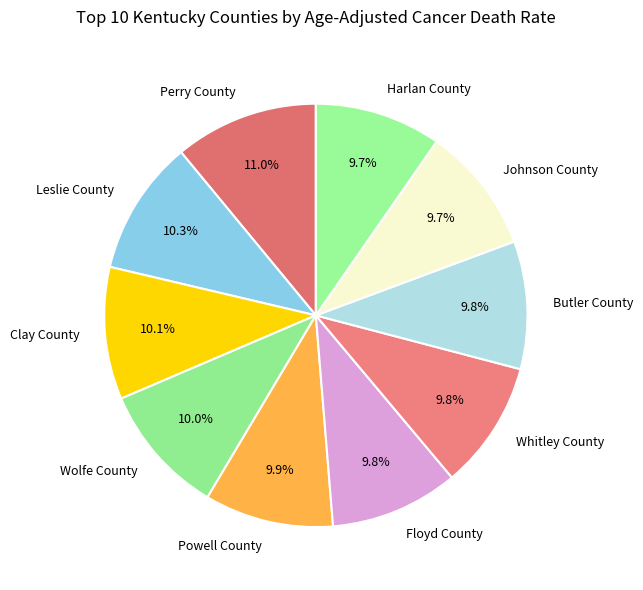

What percentage is the Butler County slice, to the nearest percent?

10%